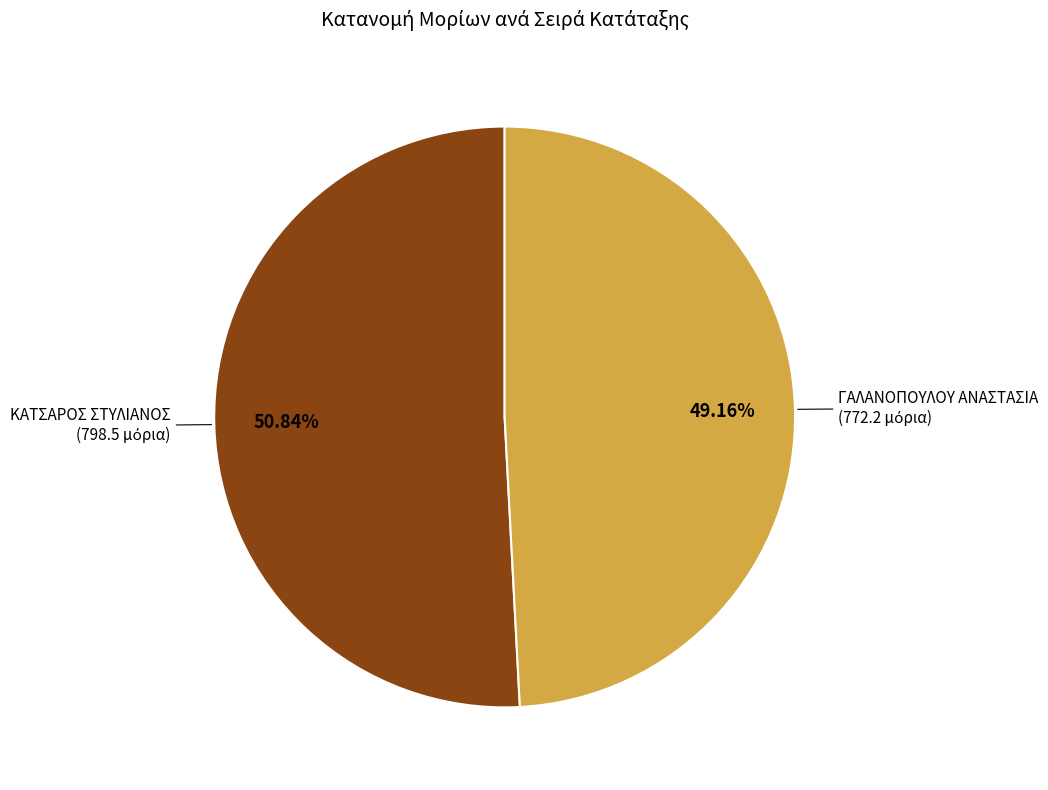

Does any single category account for the majority?

Yes